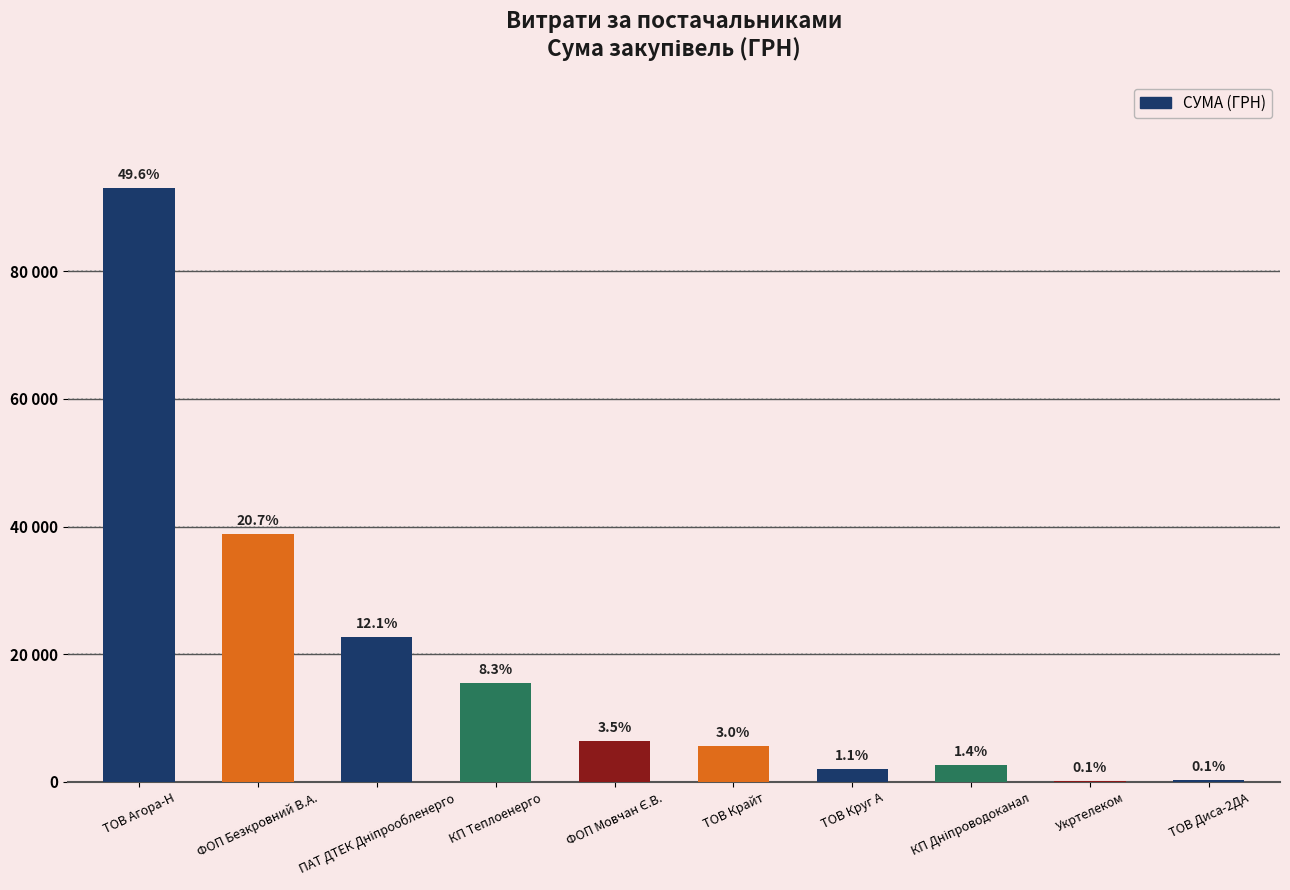

How many distinct data groups are displayed?

1